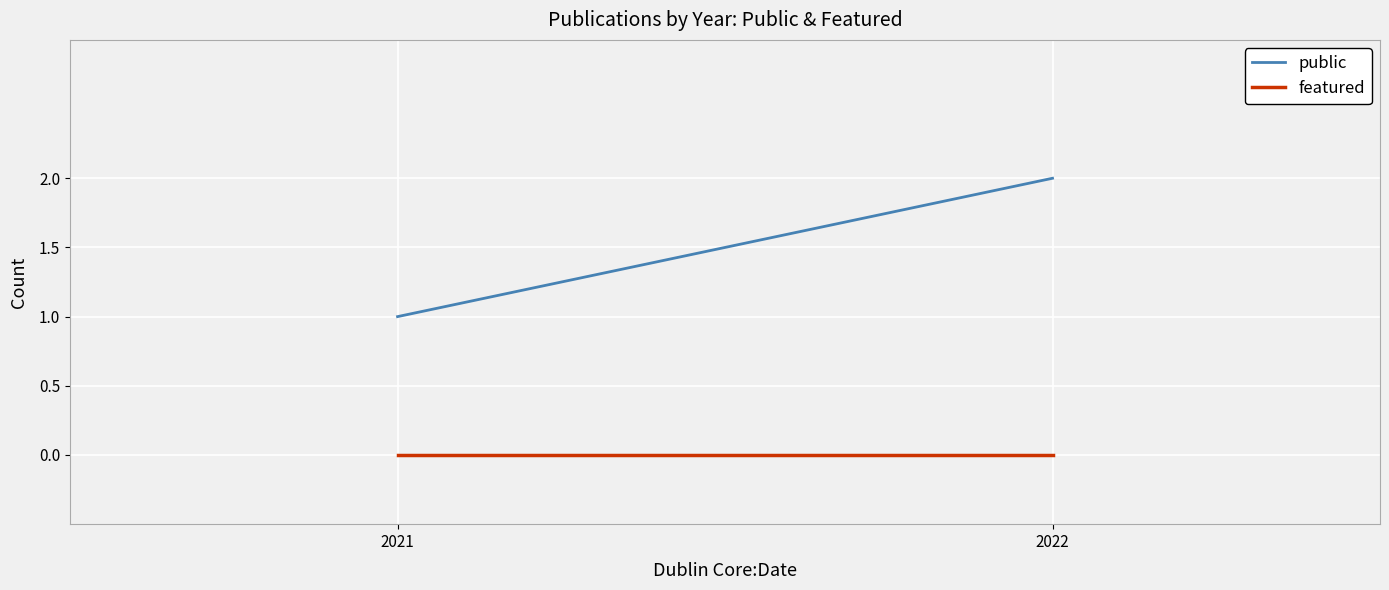

What is the total value across all series at 2021?

1